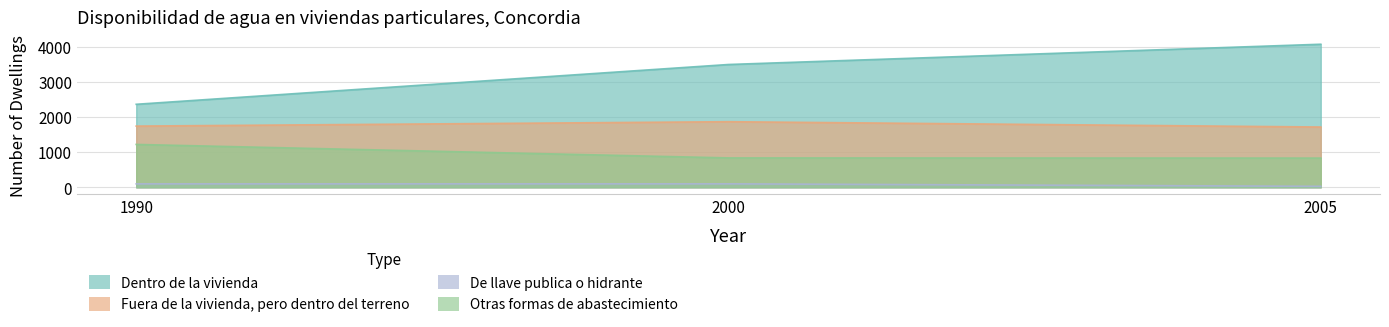

Which series has the largest total across all categories?

Dentro de la vivienda